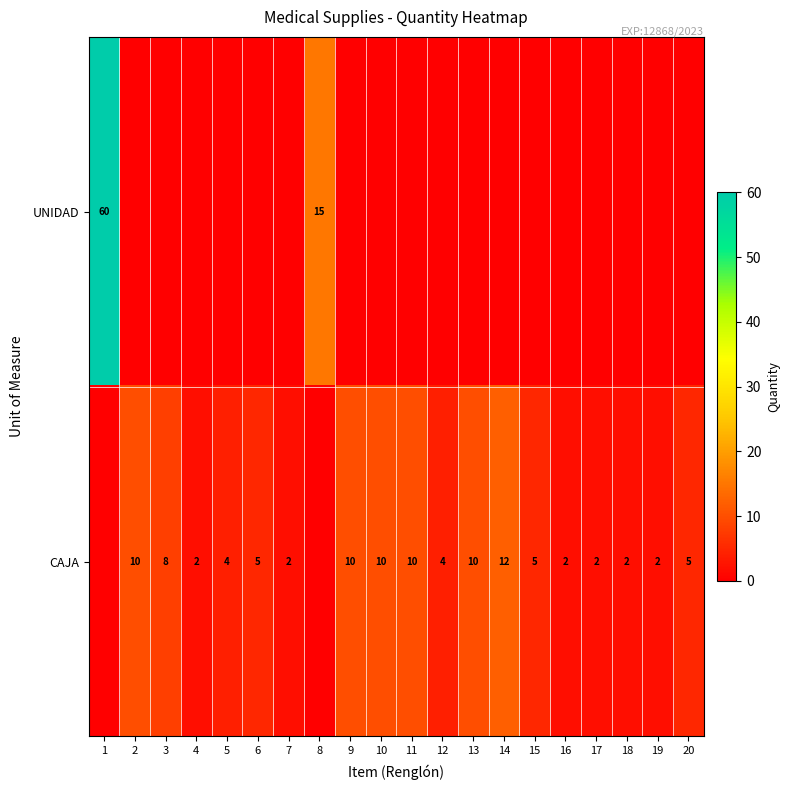

Between 18 and 3, which is larger?

18